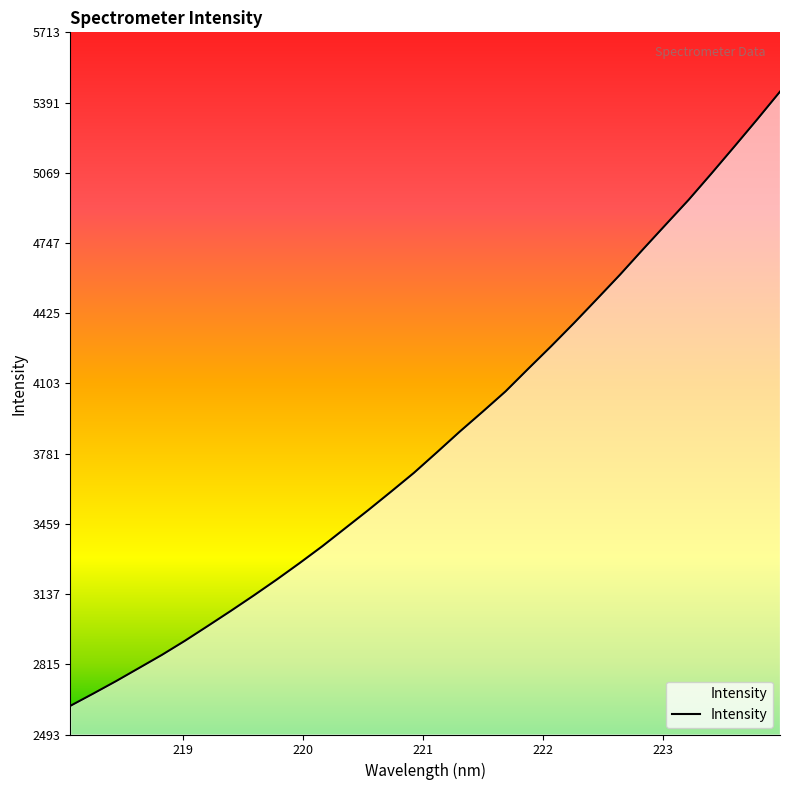

What is the smallest value displayed?

2624.6